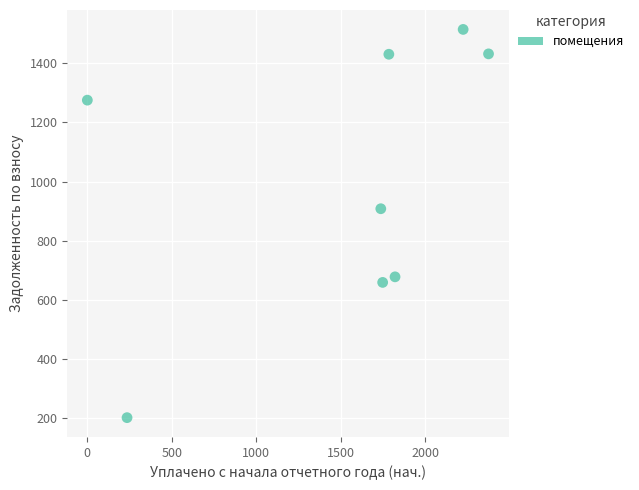

What is the range of Y values (max minus min)?

1312.8